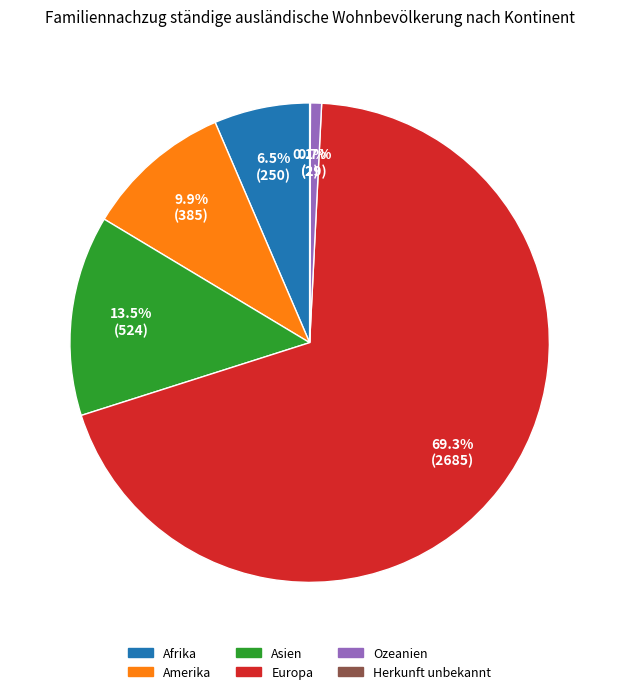

What is the ratio of the value at Asien to the value at Afrika?

2.1